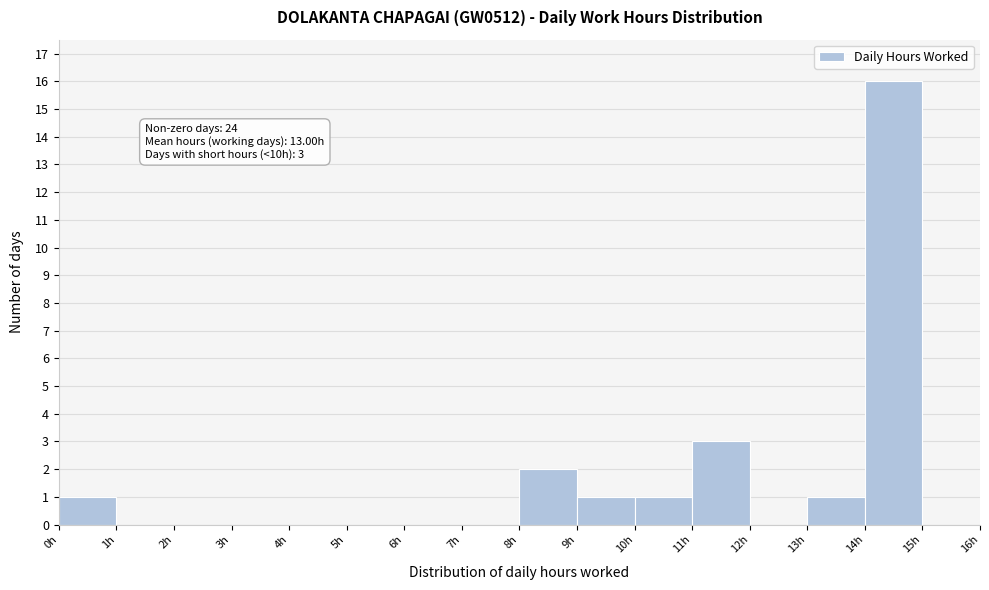

Over which range of the x-axis is the bar tallest?

14 to 15